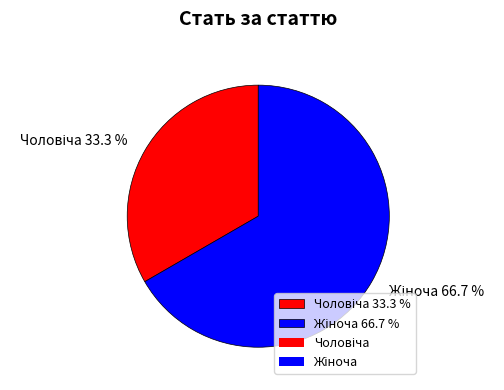

What portion of the pie excludes Чоловіча?

66.7%